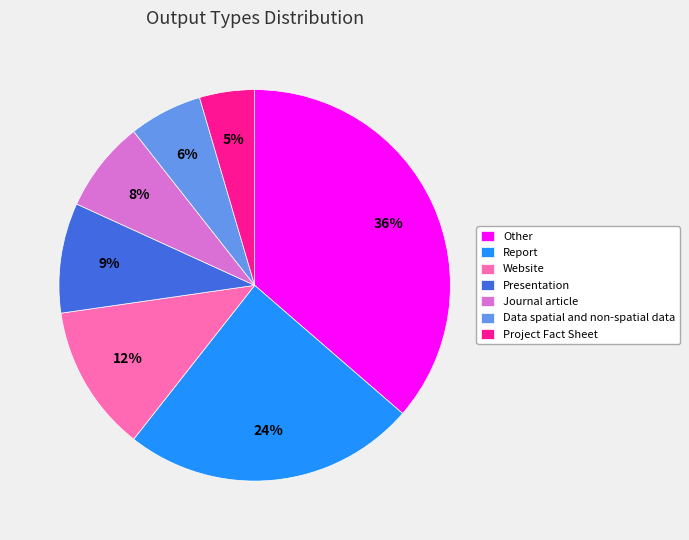

What percentage is the Project Fact Sheet slice, to the nearest percent?

5%